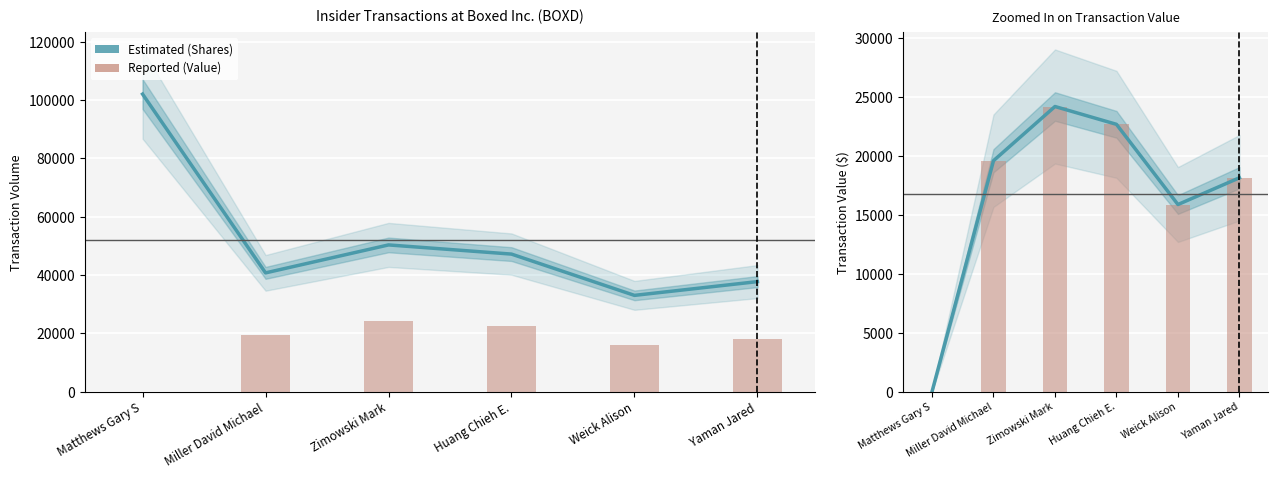

Rank the categories by Reported value from lowest to highest.

Matthews Gary S, Weick Alison, Yaman Jared, Miller David Michael, Huang Chieh E., Zimowski Mark